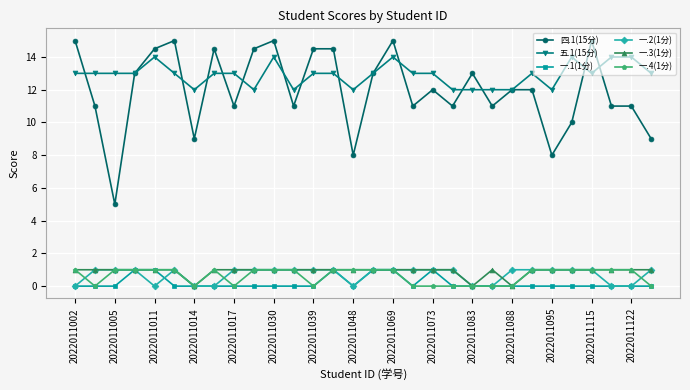

How many lines are shown in the chart?

6